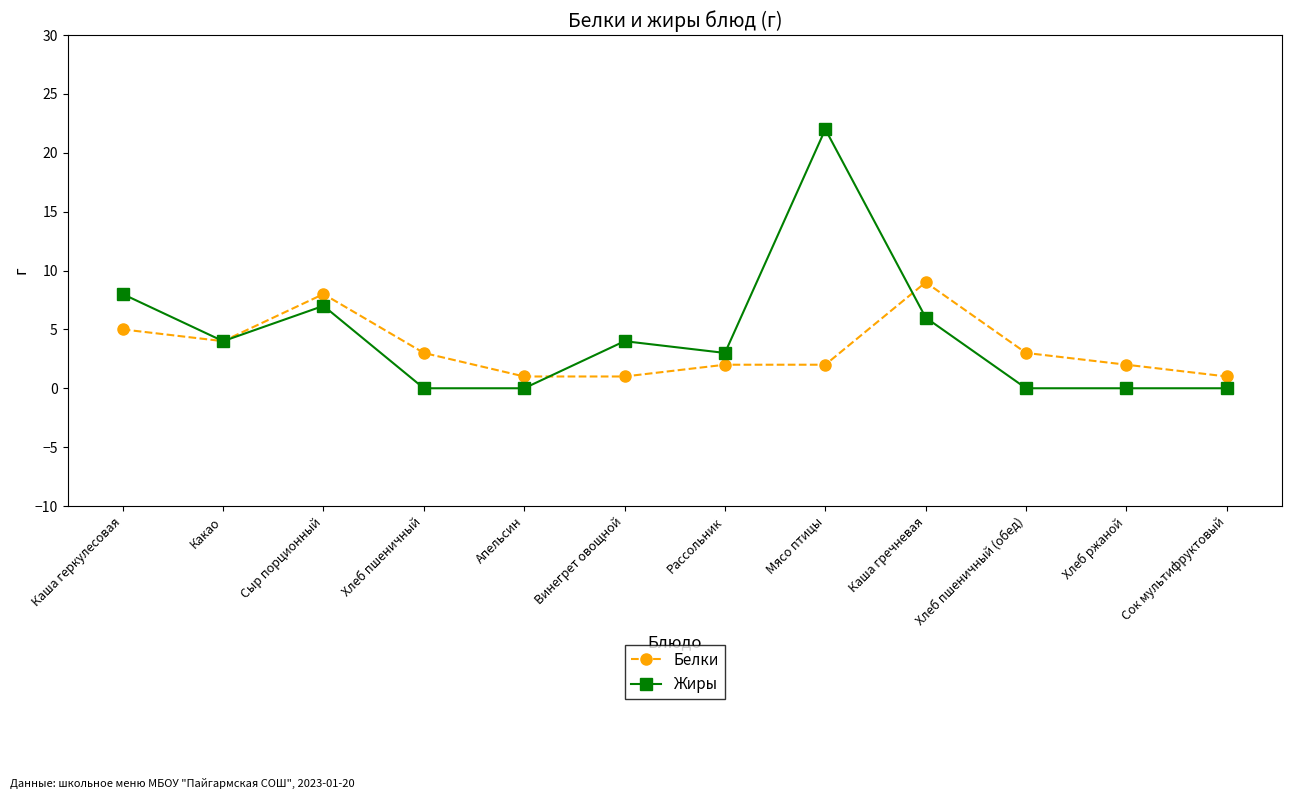

Reading left to right, list all the values displayed in this chart.

Белки: Каша геркулесовая=5	Какао=4	Сыр порционный=8	Хлеб пшеничный=3	Апельсин=1	Винегрет овощной=1	Рассольник=2	Мясо птицы=2	Каша гречневая=9	Хлеб пшеничный (обед)=3	Хлеб ржаной=2	Сок мультифруктовый=1
Жиры: Каша геркулесовая=8	Какао=4	Сыр порционный=7	Хлеб пшеничный=0	Апельсин=0	Винегрет овощной=4	Рассольник=3	Мясо птицы=22	Каша гречневая=6	Хлеб пшеничный (обед)=0	Хлеб ржаной=0	Сок мультифруктовый=0